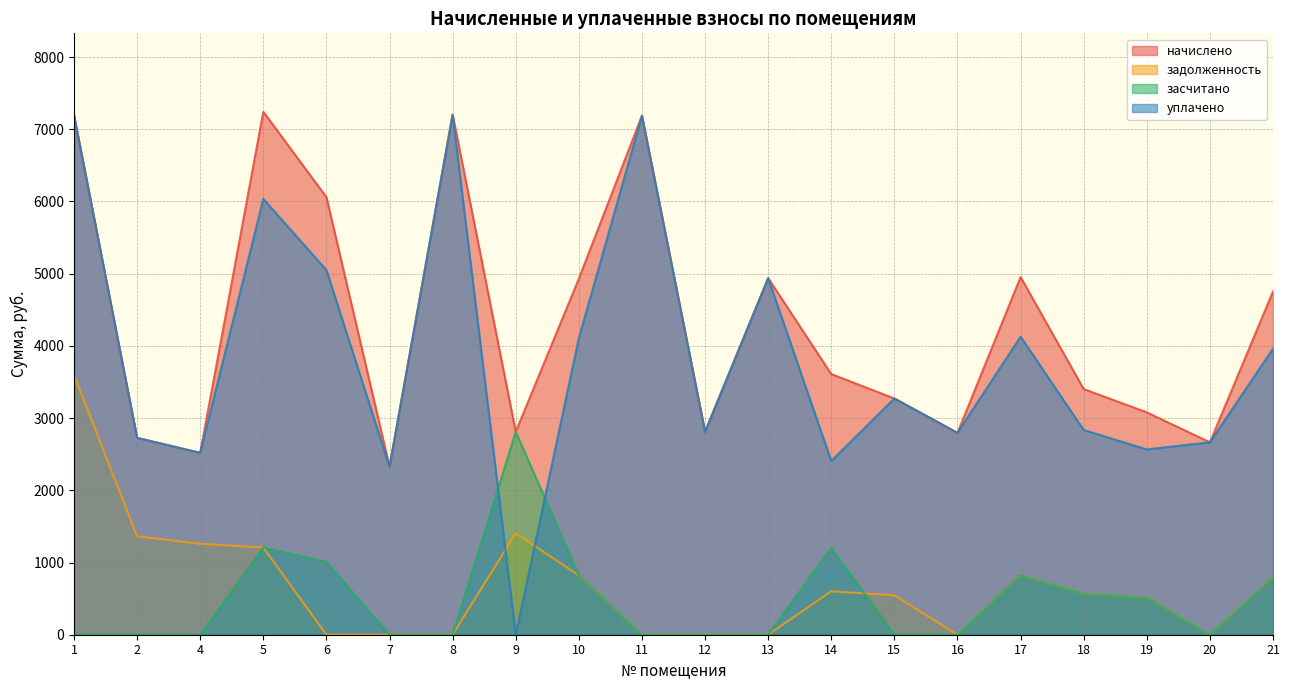

What is the approximate value of уплачено at 14?

2406.4